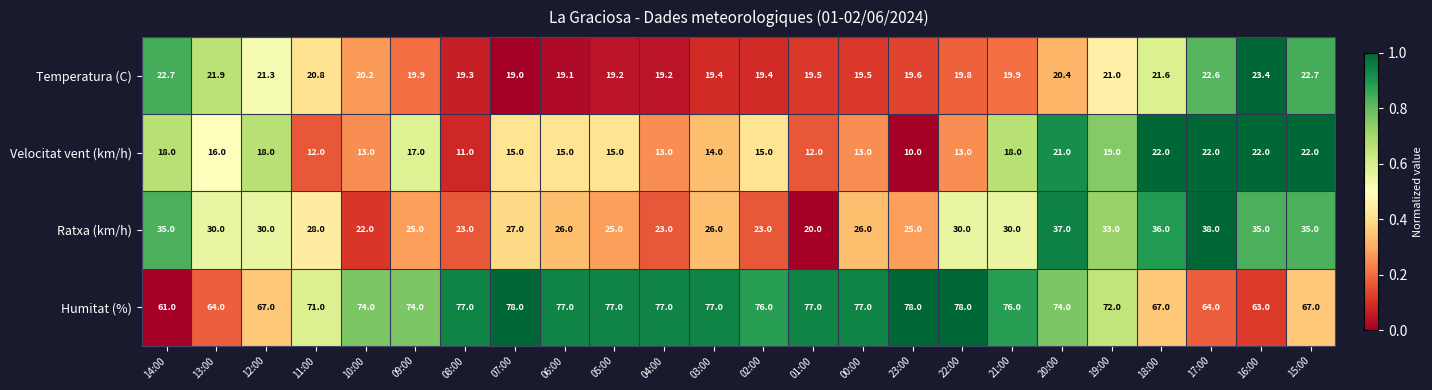

List the series in order of their peak value, highest first.

Humitat (%), Ratxa (km/h), Temperatura (C), Velocitat vent (km/h)